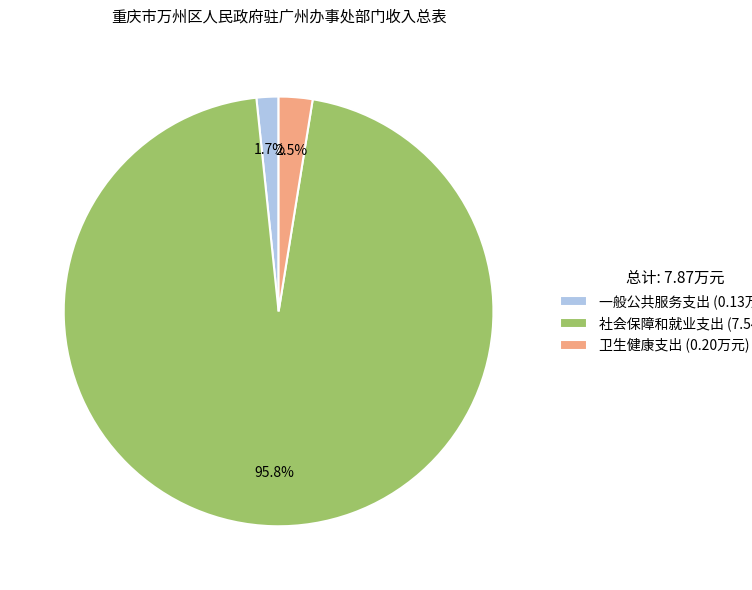

What percentage do 一般公共服务支出 and 社会保障和就业支出 together represent?

97.5%